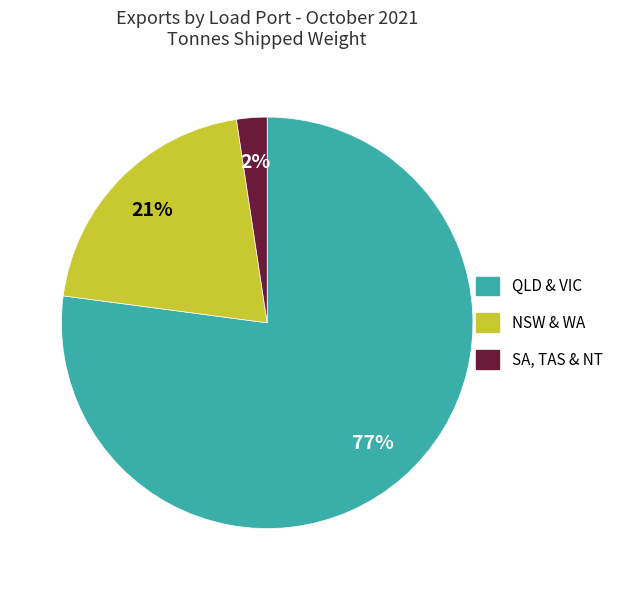

Is there any slice that represents more than half of the pie?

Yes